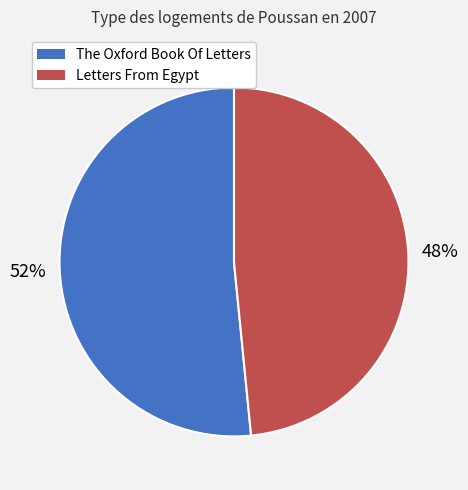

What is the ratio of the value at The Oxford Book Of Letters to the value at Letters From Egypt?

1.1